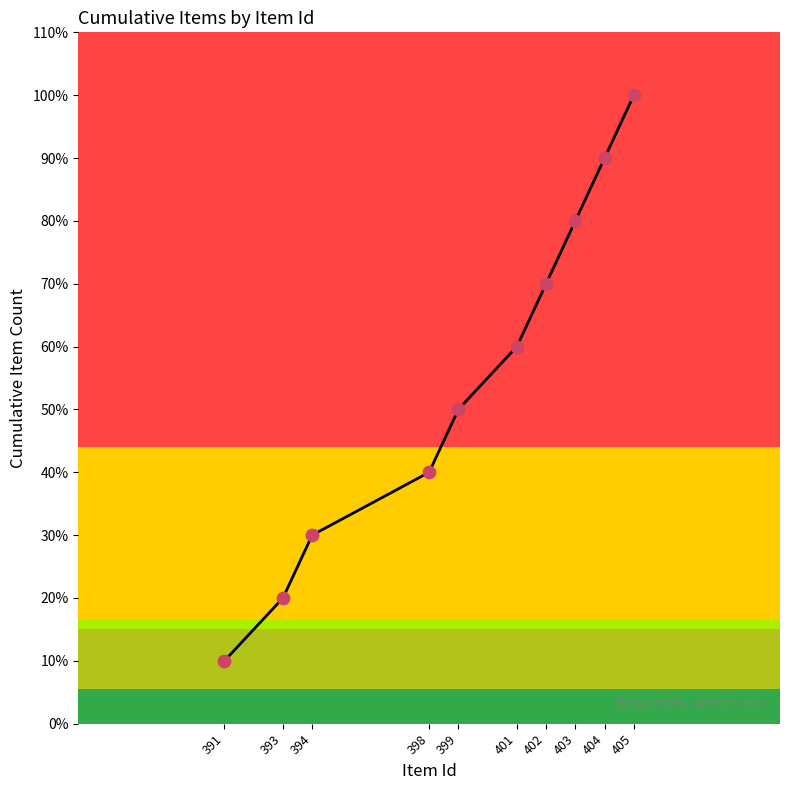

What is the ratio of the value at 404 to the value at 393?

4.5